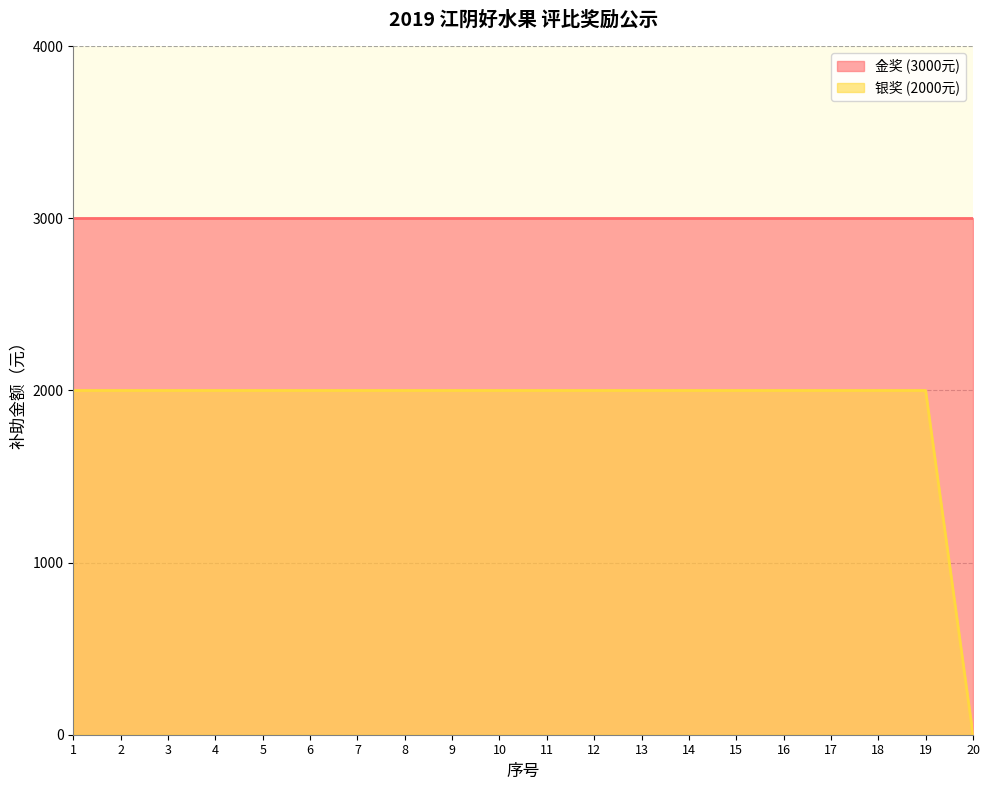

Rank the categories by value from lowest to highest.

20, 1, 2, 3, 4, 5, 6, 7, 8, 9, 10, 11, 12, 13, 14, 15, 16, 17, 18, 19